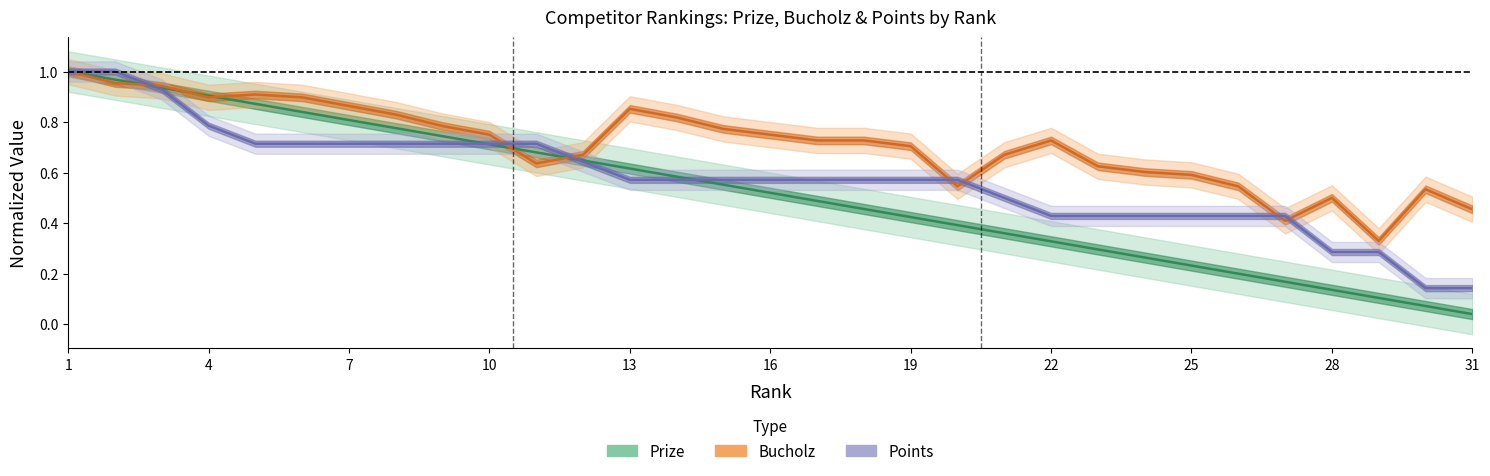

What is the total value across all series at 20?

1.5